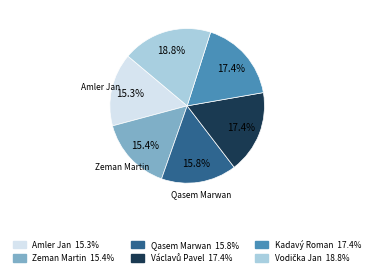

Does any single category account for the majority?

No